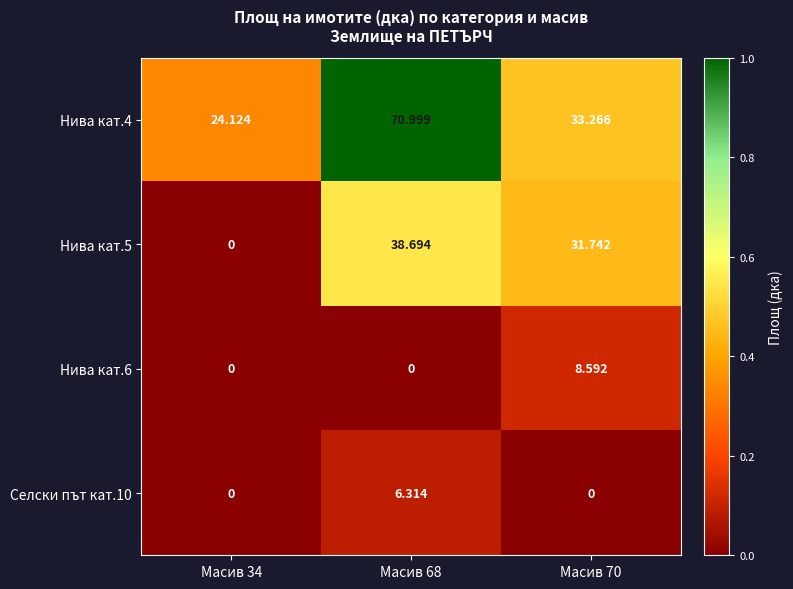

Is the value of Селски път кат.10 at Масив 70 greater than the value of Нива кат.4 at Масив 34?

No